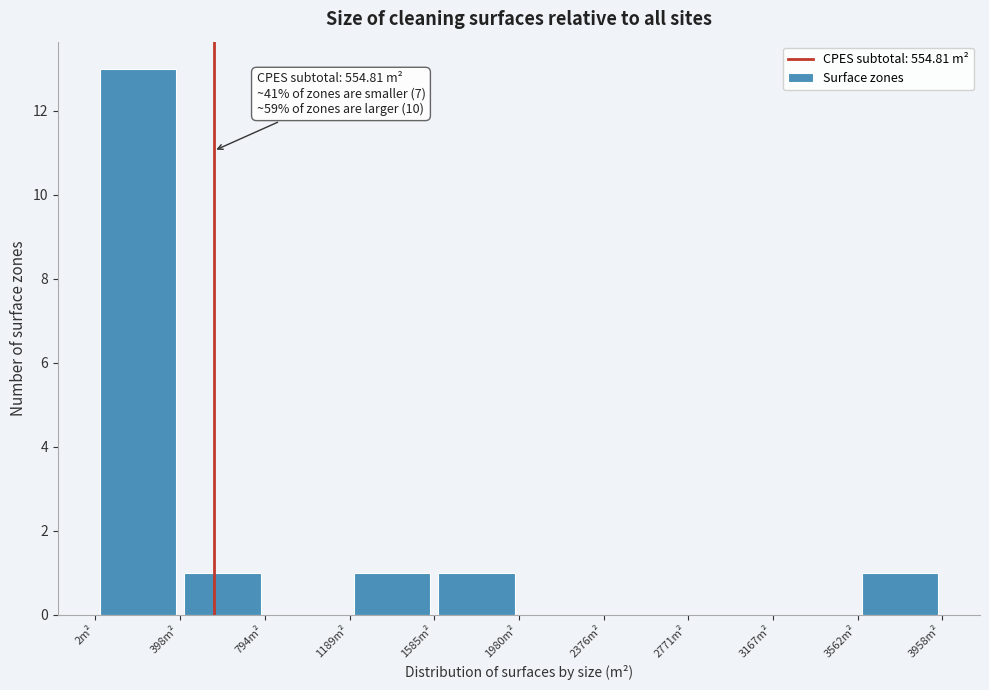

Over which range of the x-axis is the bar tallest?

0 to 400